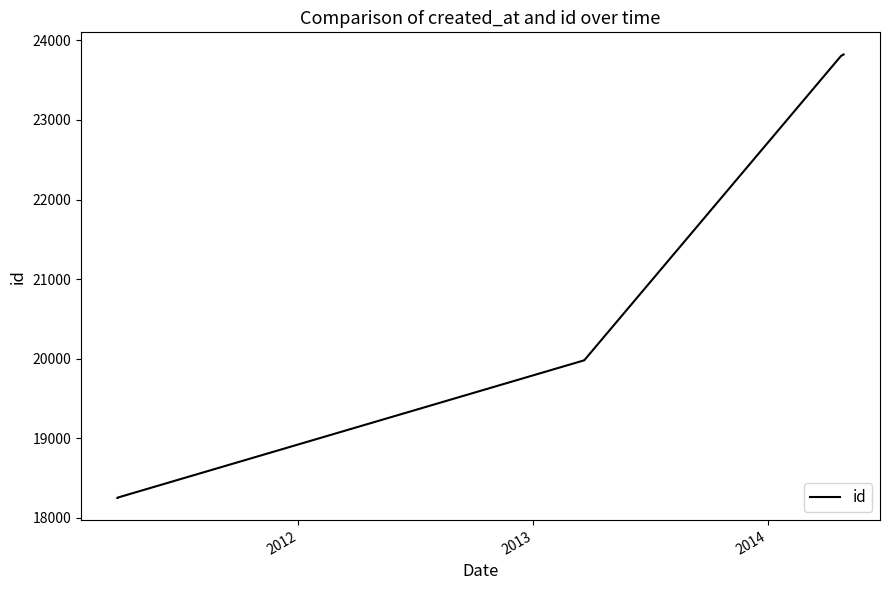

What is the difference between the maximum and minimum values?

5572